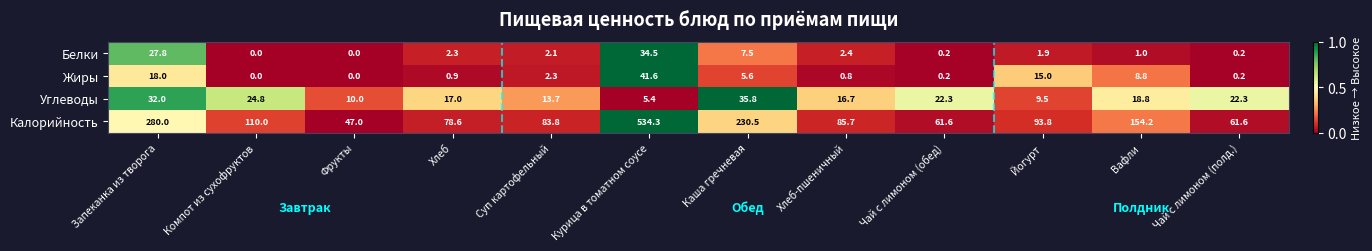

List the series in order of their peak value, lowest first.

Белки, Углеводы, Жиры, Калорийность